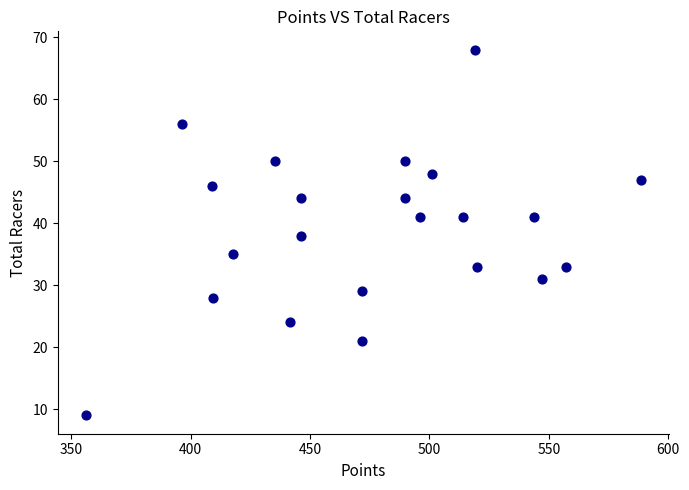

What is the range of Y values (max minus min)?

59